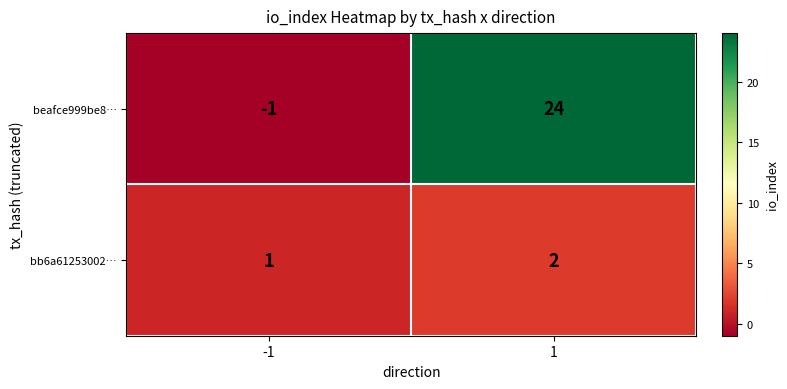

What is the sum of the bb6a61253002… values at 1 and -1?

3